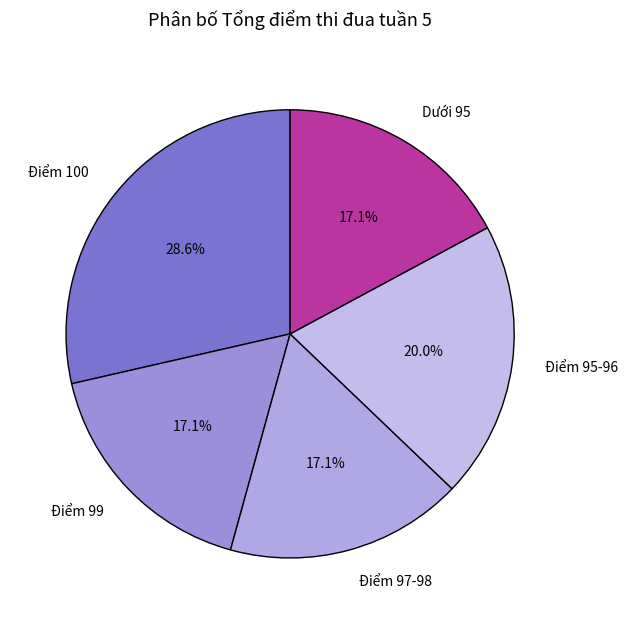

How many segments does this pie chart have?

5